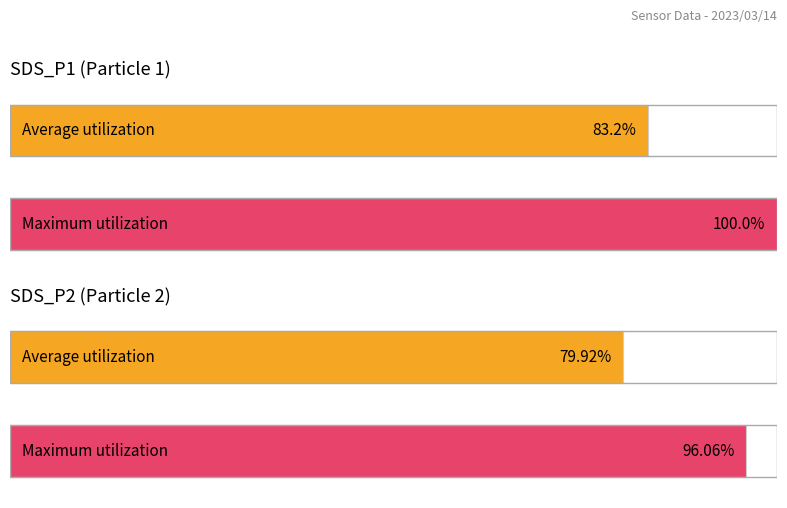

Where does the Average utilization series first go above 4?

SDS_P1